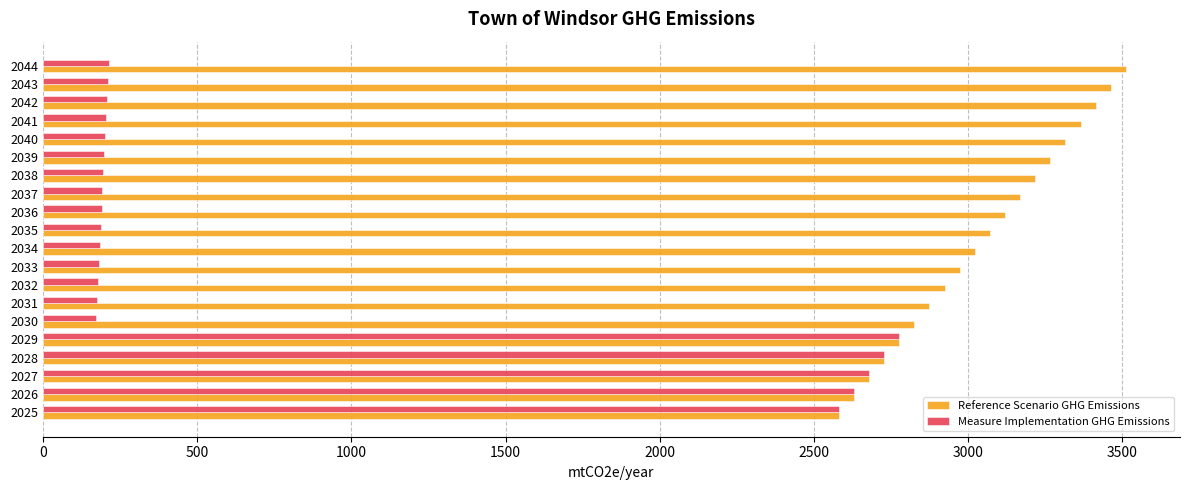

List the series in order of their peak value, highest first.

Reference Scenario GHG Emissions, Measure Implementation GHG Emissions